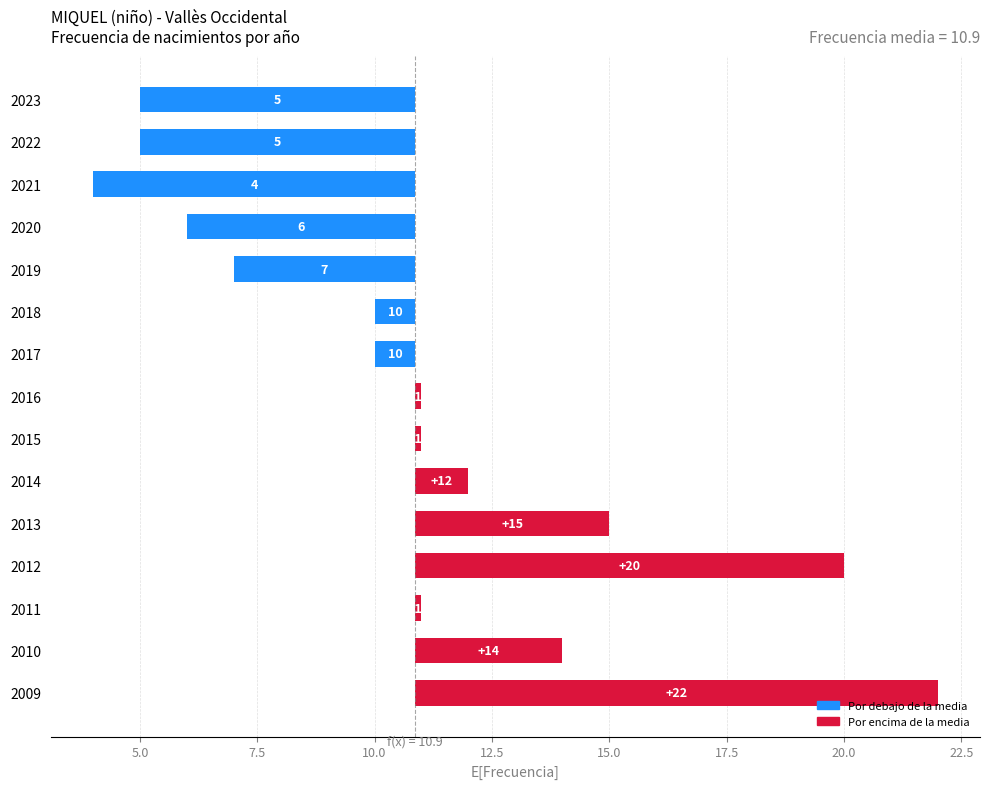

How many categories are shown in the chart?

15